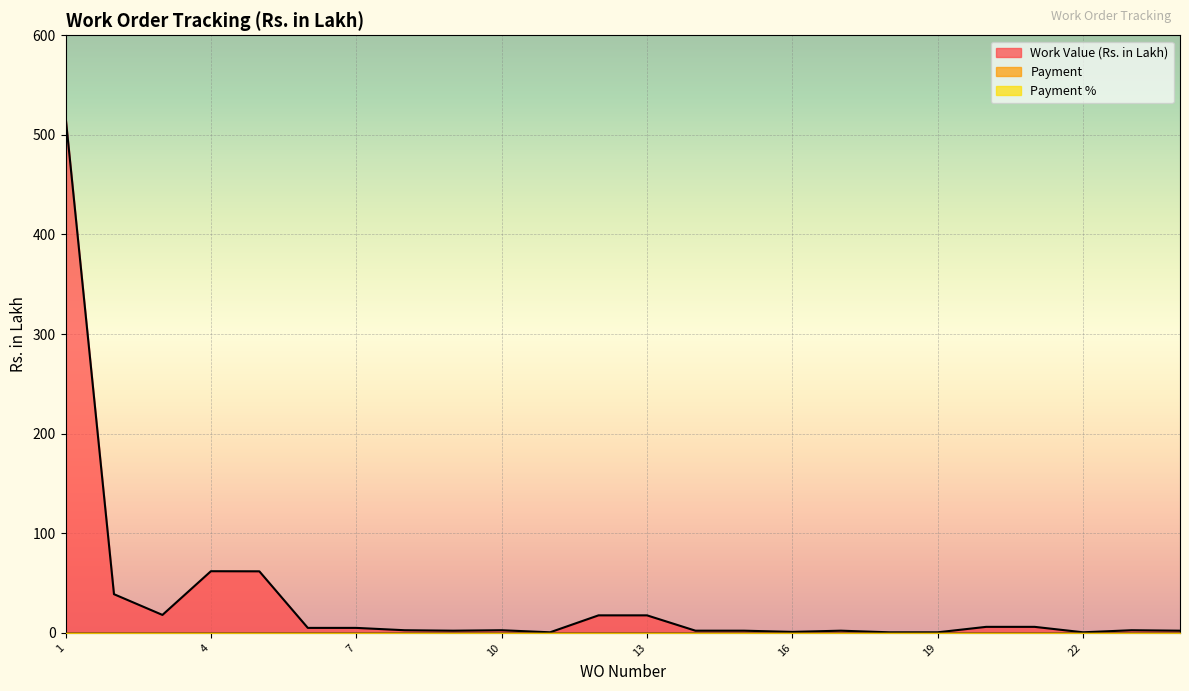

Reading left to right, transcribe all the data shown in this chart.

Work Value (Rs. in Lakh): 1112/ALD=518.6	2418/NMD-II=38.8	2416/ALD=18.0	3047/ALD=61.9	1259/ALD=61.8	BP-172/24-25=4.9	BP-172/24-25=4.9	154/24-25=2.6	153/24-25=2.1	158/24-25=2.6	152/24-25=0.5	157/24-25=17.5	157/24-25=17.5	155/24-25=2.1	155/24-25=2.1	156/24-25=0.9	159/24-25=2.1	160/24-25=0.5	160/24-25=0.5	BP-173/24-25=6.0	BP-173/24-25=6.0	149/24-25=0.5	150/24-25=2.6	151/24-25=2.1
Payment: 1112/ALD=0.0	2418/NMD-II=0.0	2416/ALD=0.0	3047/ALD=0.0	1259/ALD=0.0	BP-172/24-25=0.0	BP-172/24-25=0.0	154/24-25=0.0	153/24-25=0.0	158/24-25=0.0	152/24-25=0.0	157/24-25=0.0	157/24-25=0.0	155/24-25=0.0	155/24-25=0.0	156/24-25=0.0	159/24-25=0.0	160/24-25=0.0	160/24-25=0.0	BP-173/24-25=0.0	BP-173/24-25=0.0	149/24-25=0.0	150/24-25=0.0	151/24-25=0.0
Payment %: 1112/ALD=0.0	2418/NMD-II=0.0	2416/ALD=0.0	3047/ALD=0.0	1259/ALD=0.0	BP-172/24-25=0.0	BP-172/24-25=0.0	154/24-25=0.0	153/24-25=0.0	158/24-25=0.0	152/24-25=0.0	157/24-25=0.0	157/24-25=0.0	155/24-25=0.0	155/24-25=0.0	156/24-25=0.0	159/24-25=0.0	160/24-25=0.0	160/24-25=0.0	BP-173/24-25=0.0	BP-173/24-25=0.0	149/24-25=0.0	150/24-25=0.0	151/24-25=0.0